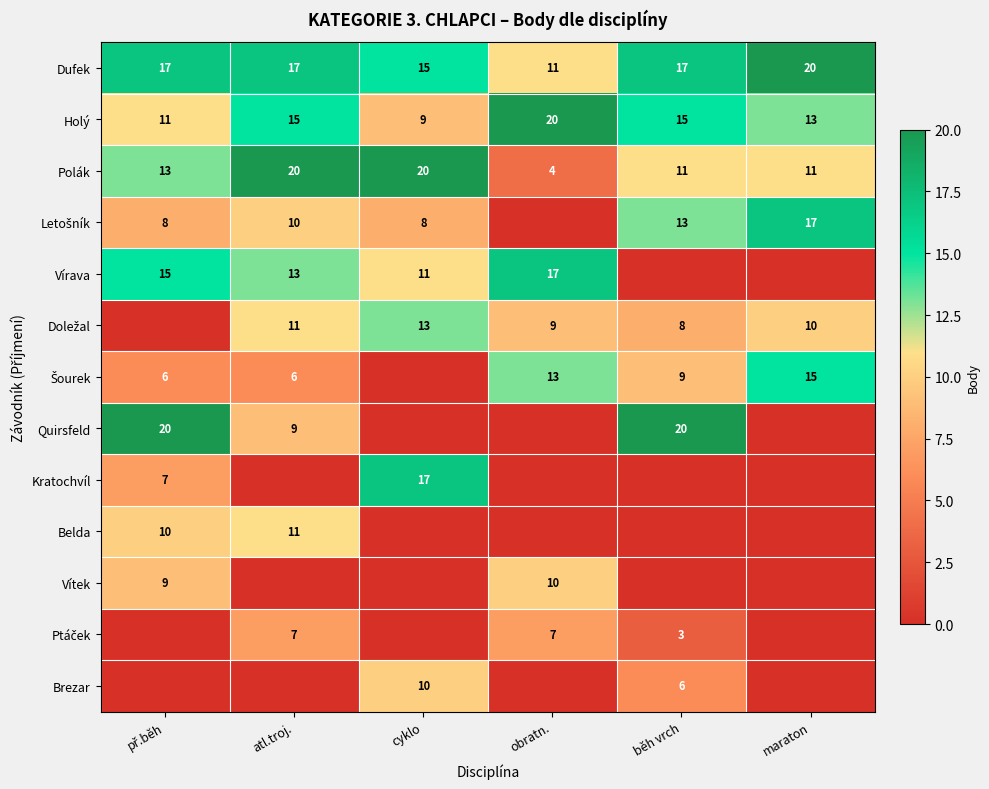

What is the total value across all series at cyklo?

103